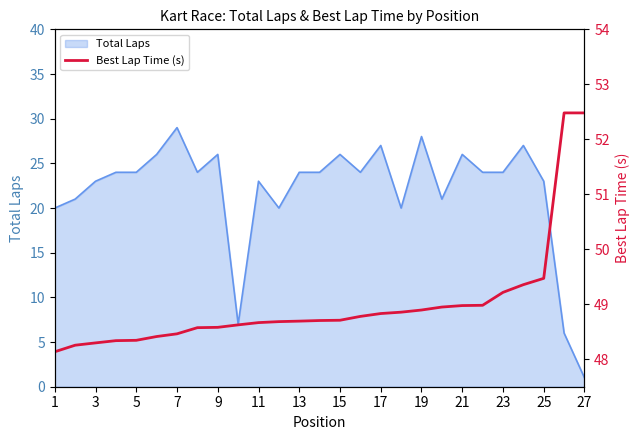

What value does the Total Laps series have at 25?

23